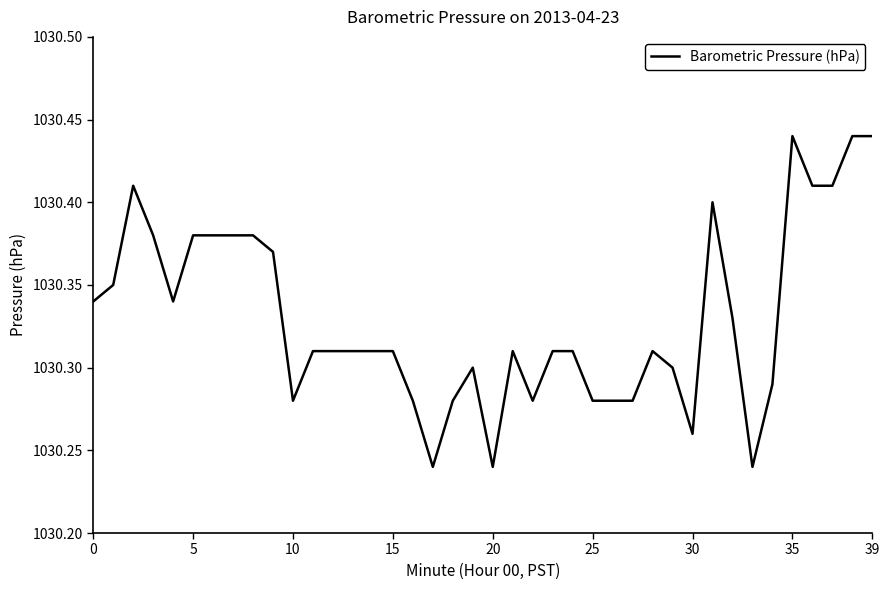

Count the values in the range 1030 to 1031.

40